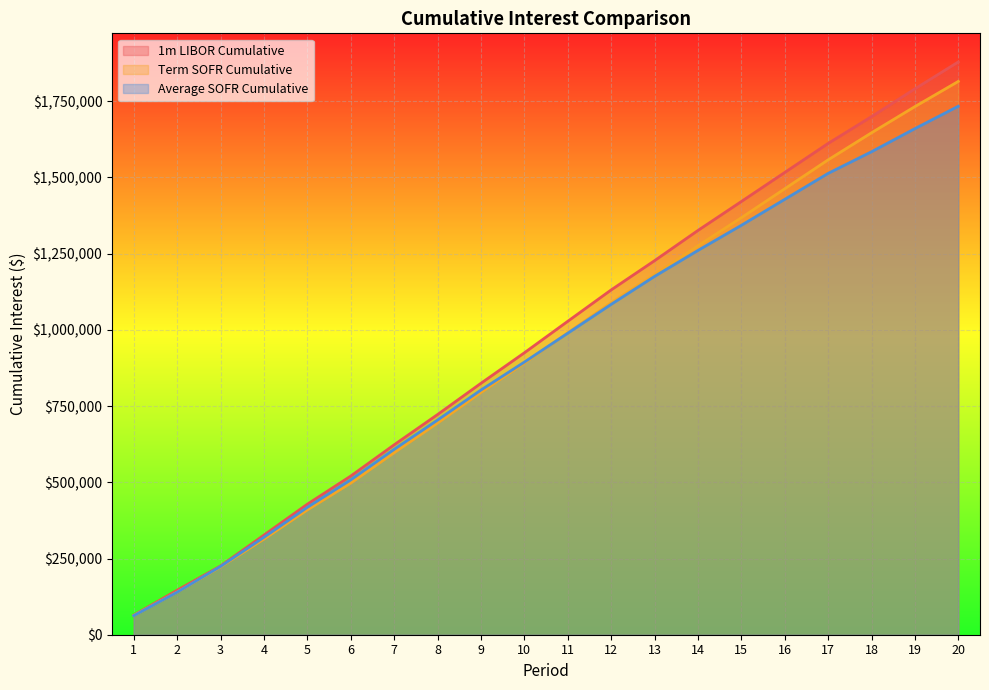

How many lines are shown in the chart?

3